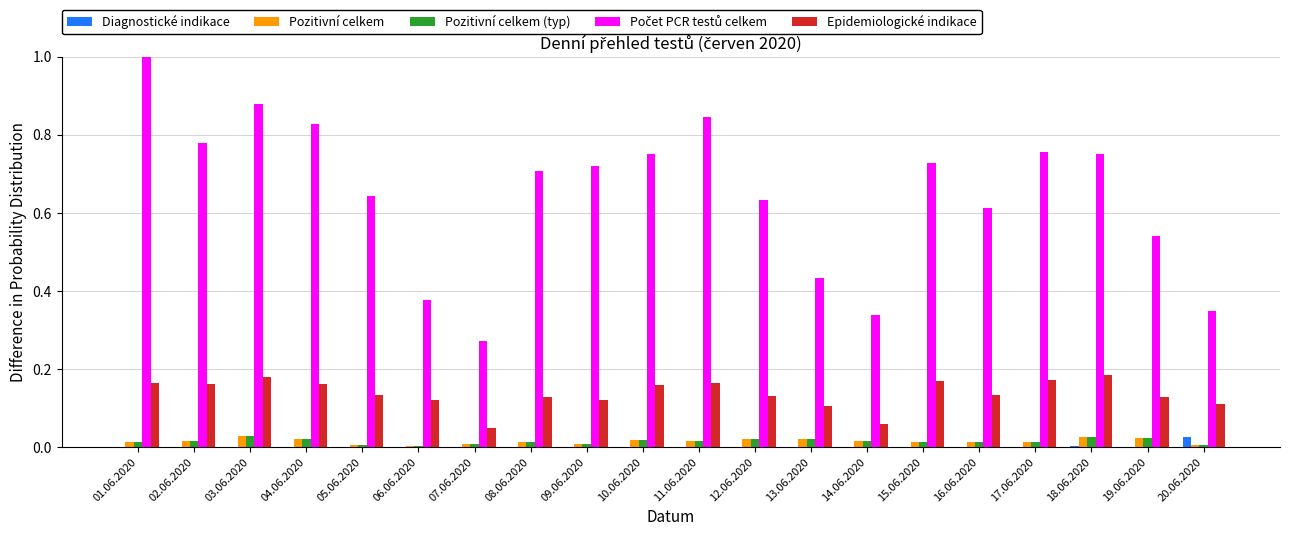

Is the value of Pozitivní celkem (typ) at 19.06.2020 greater than the value of Diagnostické indikace at 05.06.2020?

Yes